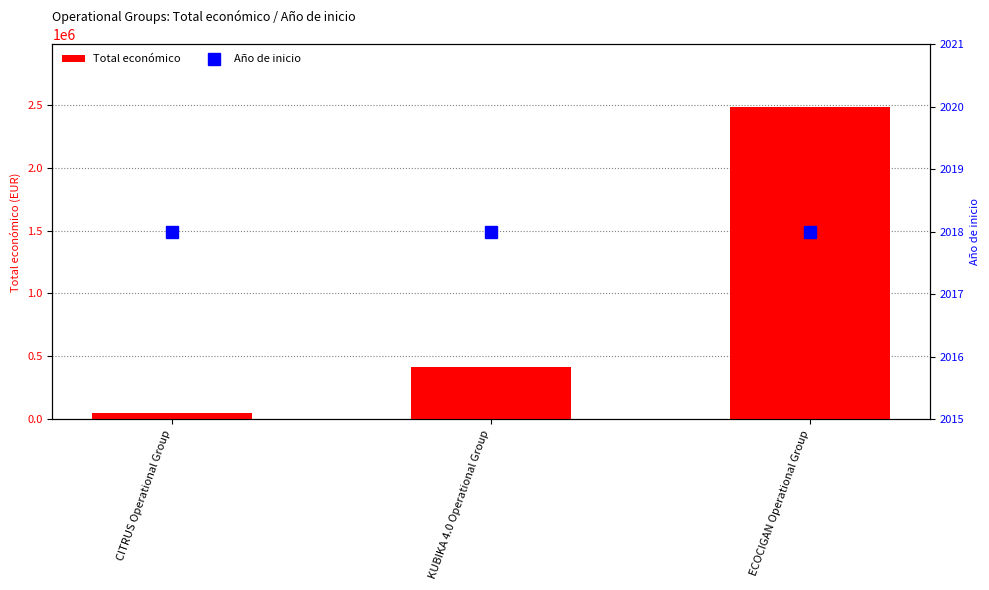

Which category has the lowest value in the Año de inicio series?

CITRUS Operational Group